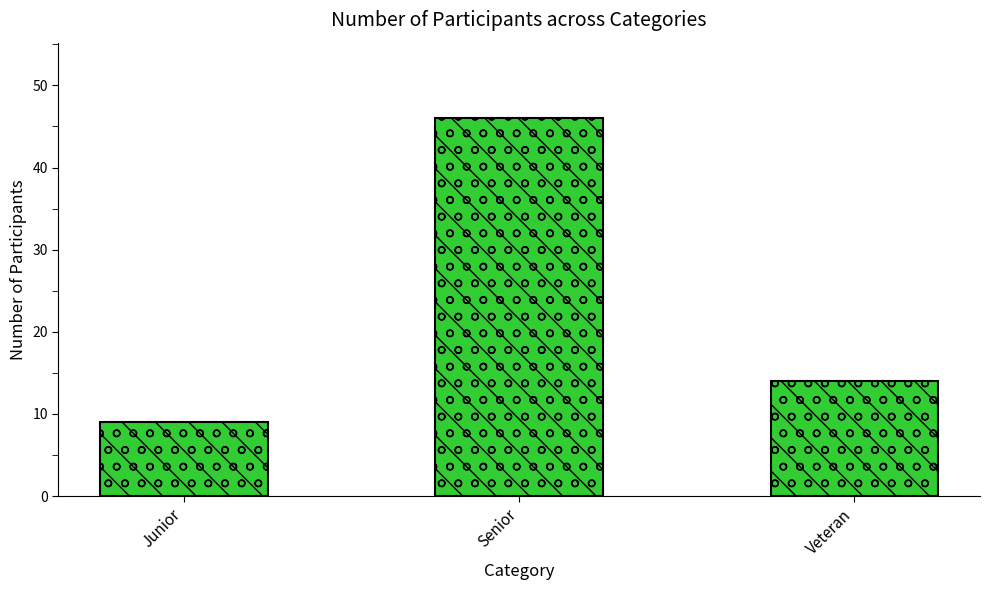

Reading left to right, what are all the values shown in this chart?

Junior=9	Senior=46	Veteran=14